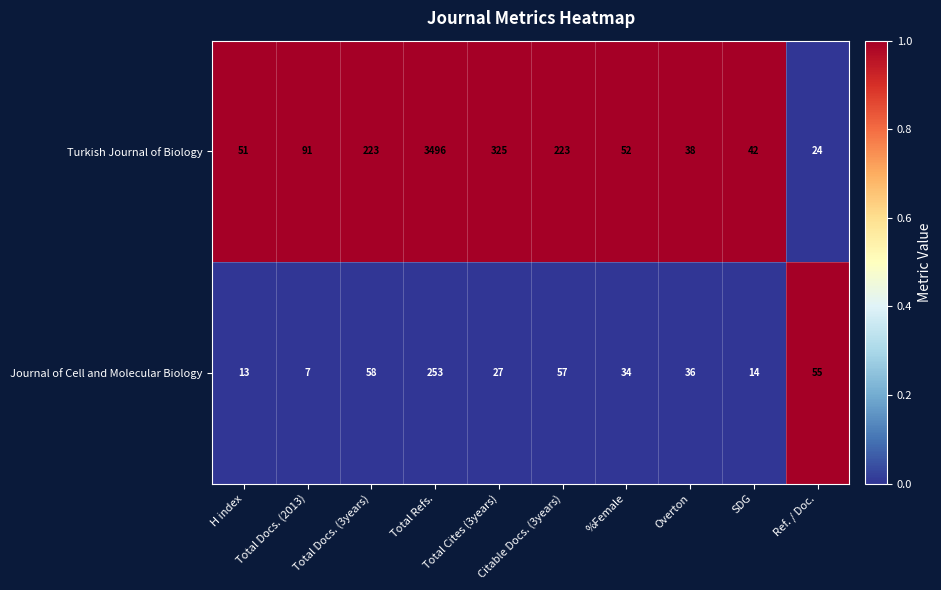

How many data points does each series have?

10